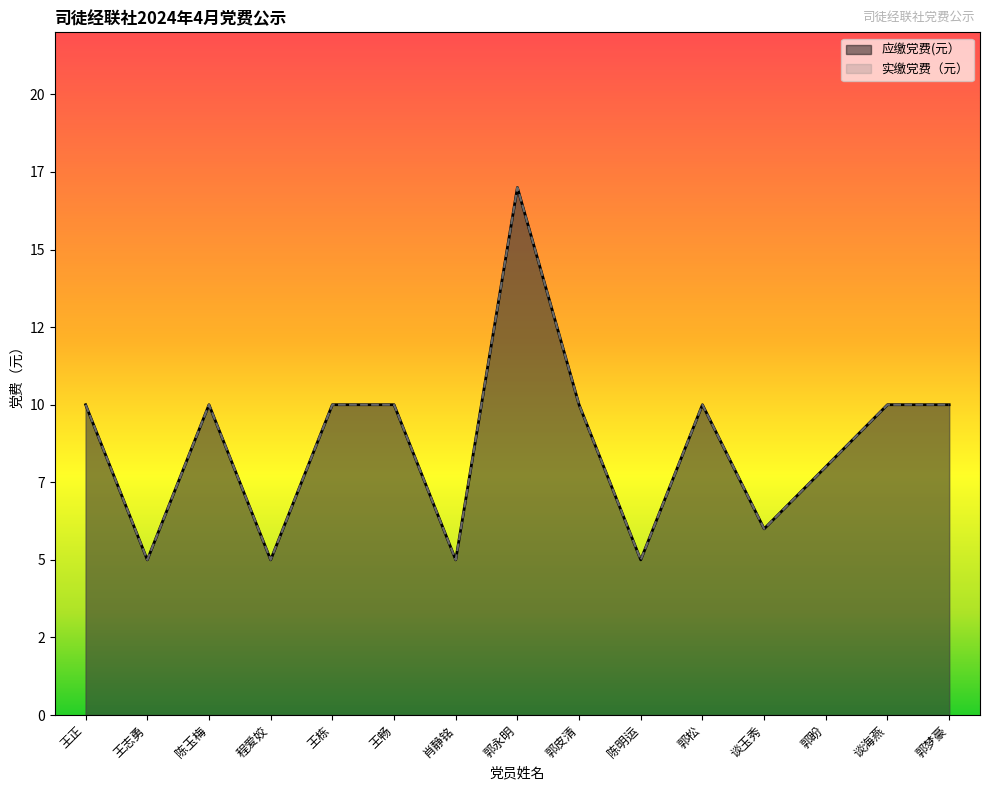

Which series has the largest range (max minus min)?

应缴党费(元）